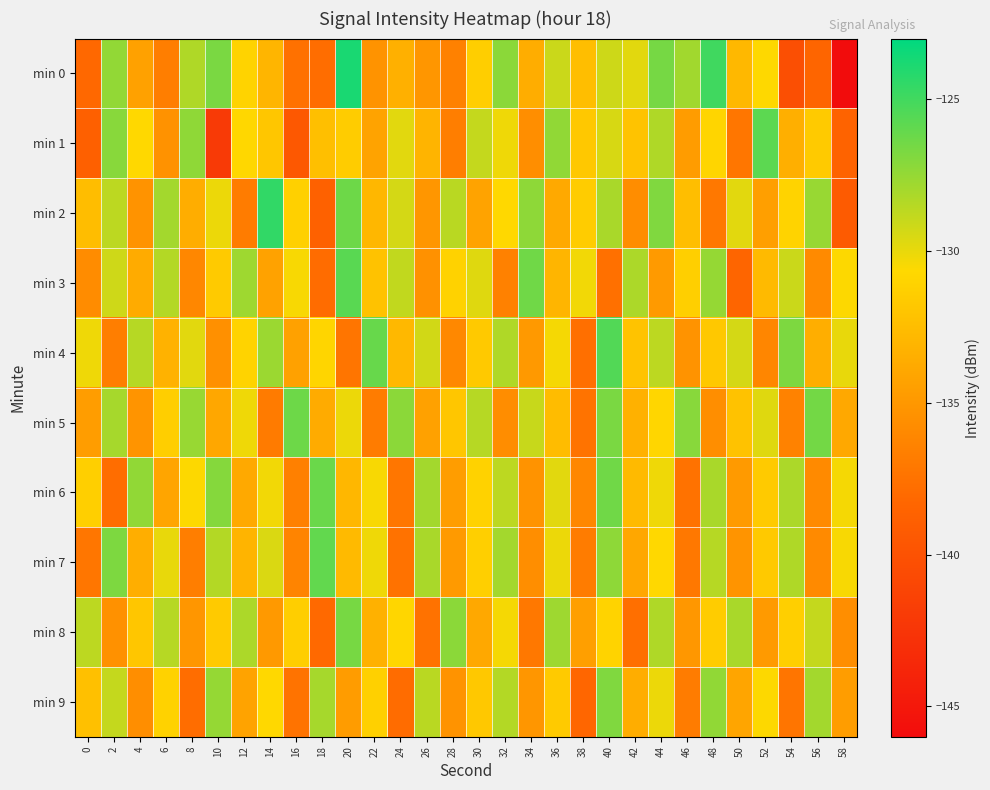

What is the total value across all series at 42?

-1329.2